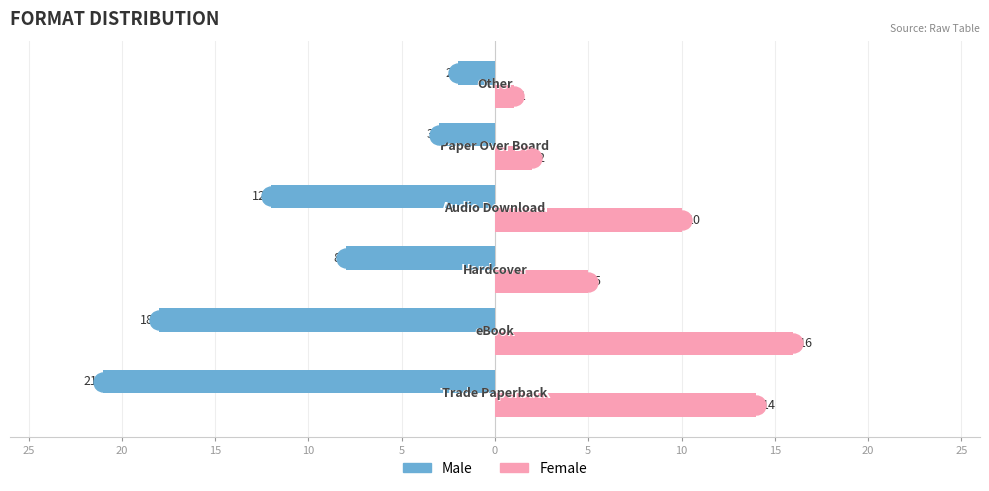

What is the maximum value for Male?

-2